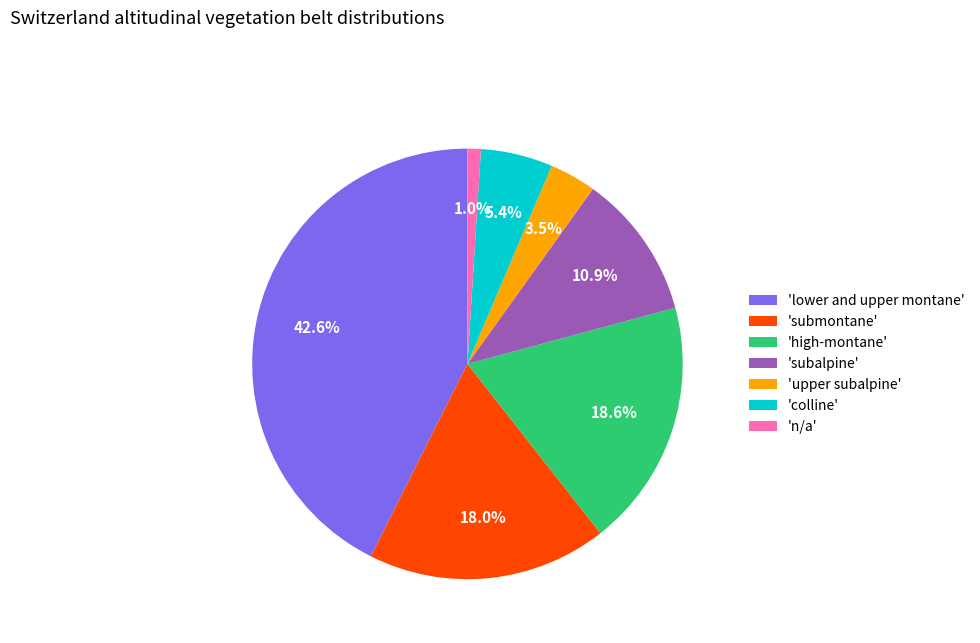

How much of the chart is everything except 'submontane'?

82.0%